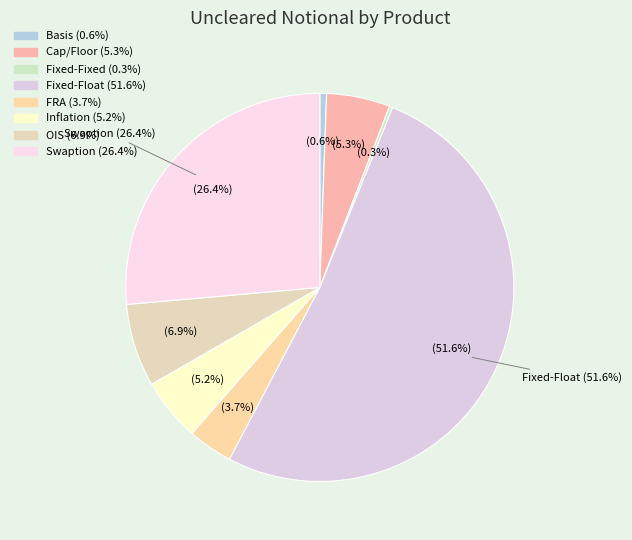

Rank the categories by value from highest to lowest.

Fixed-Float, Swaption, OIS, Cap/Floor, Inflation, FRA, Basis, Fixed-Fixed